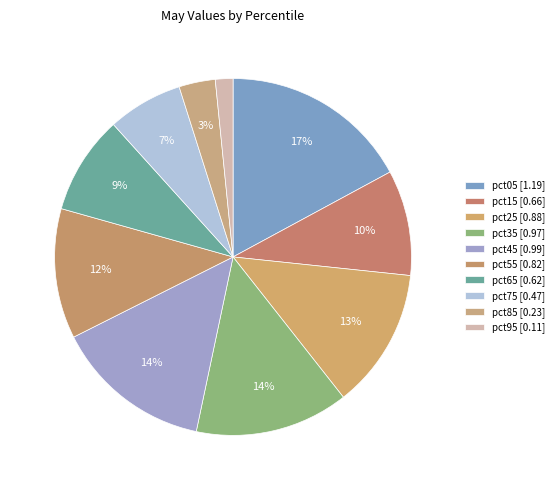

What percentage is NOT represented by pct95?

98.4%